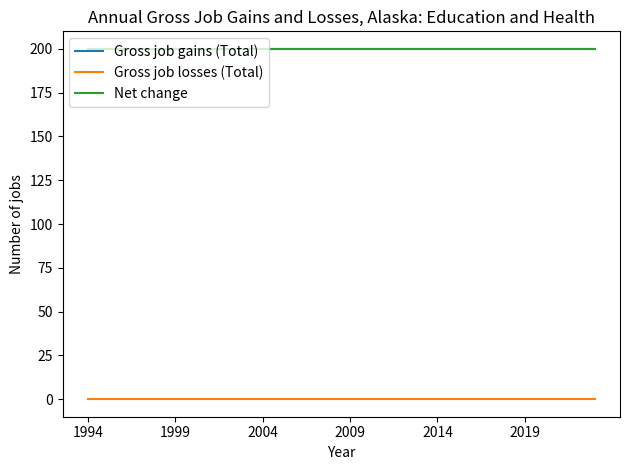

Is this an area chart (filled region under the line)?

No